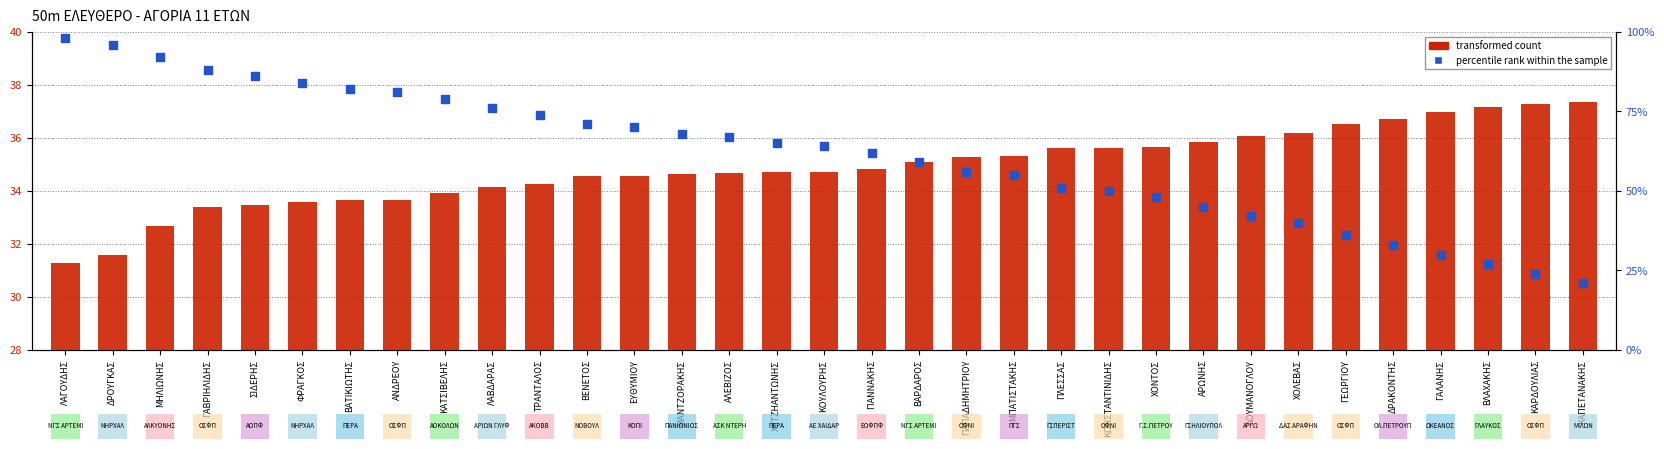

Which series has the largest total across all categories?

percentile rank within the sample